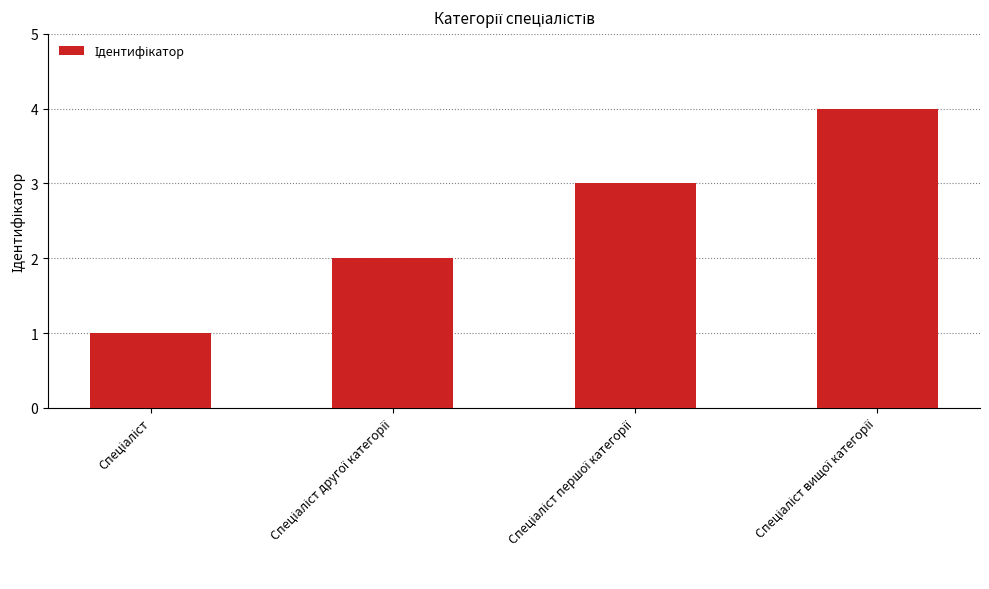

What is the greatest value displayed?

4